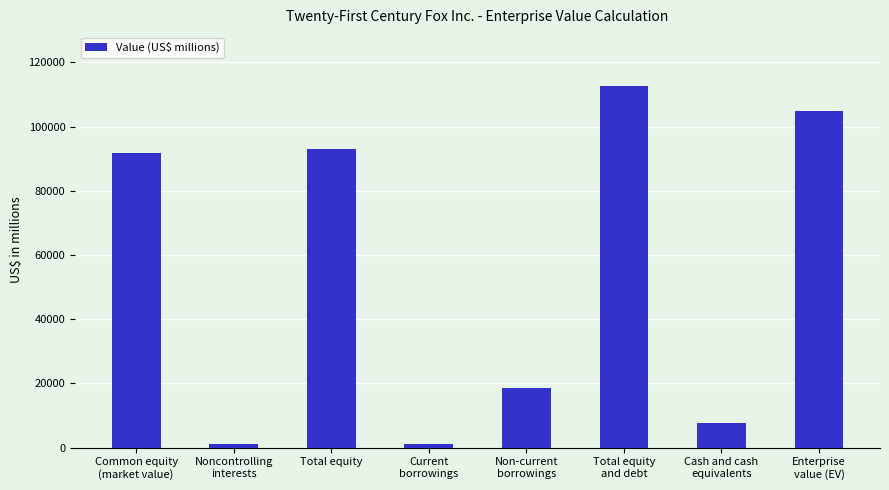

Where is the data nearest to the value 56799?

Common equity
(market value)